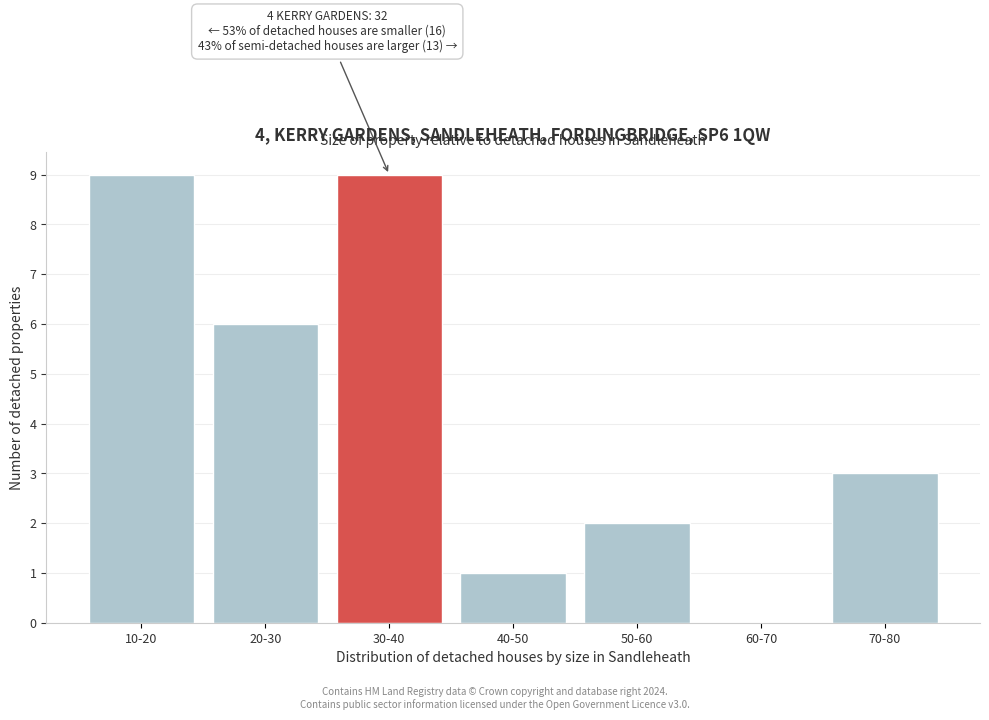

Reading left to right, extract all data points from this chart.

10-20=9	20-30=6	30-40=9	40-50=1	50-60=2	60-70=0	70-80=3